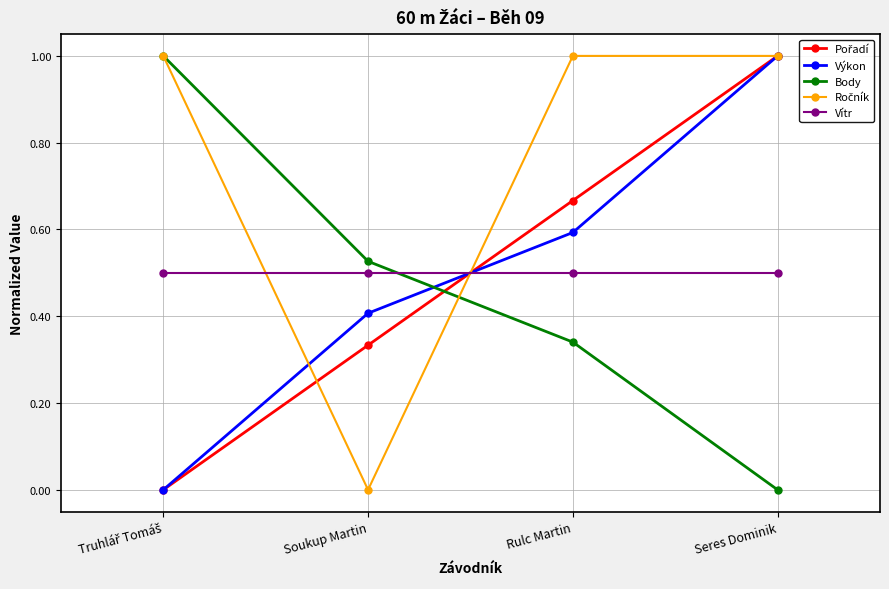

True or false: Body has more than 1 interior local peaks.

False